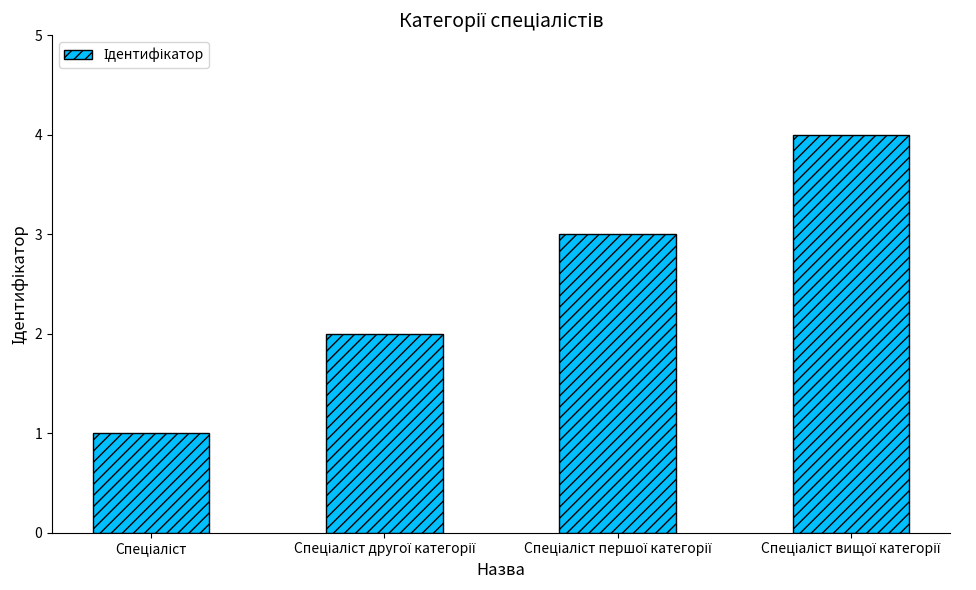

What is the difference between the maximum and minimum values?

3